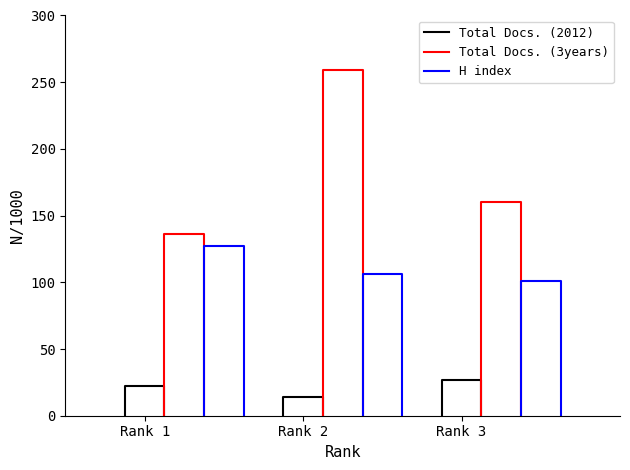

What is the label of the 3rd point from the left?

Rank 3